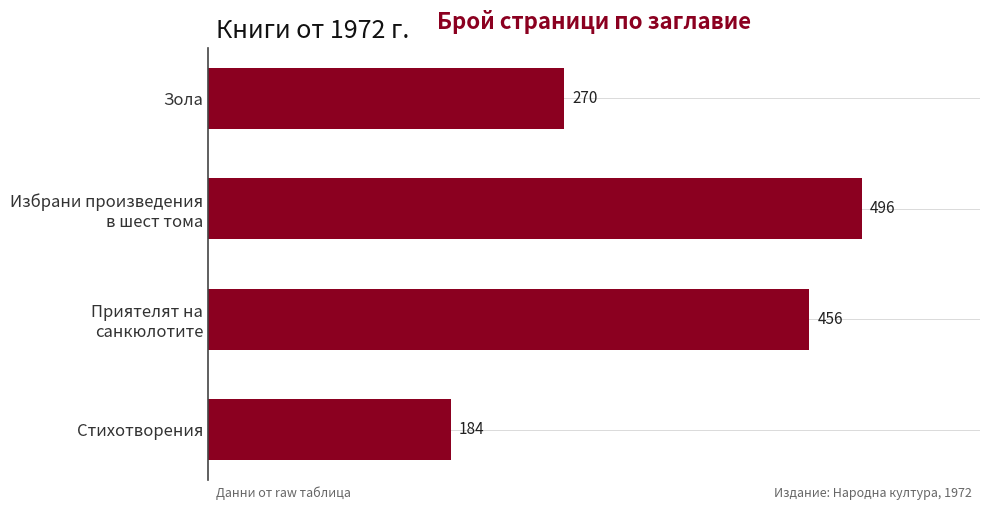

The chart shows a value of 302 at Стихотворения. True or false?

False